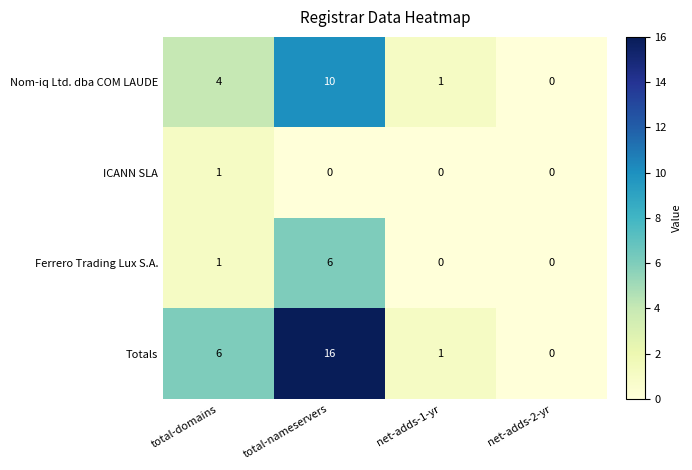

At which category does the chart reach its peak across all series?

total-nameservers